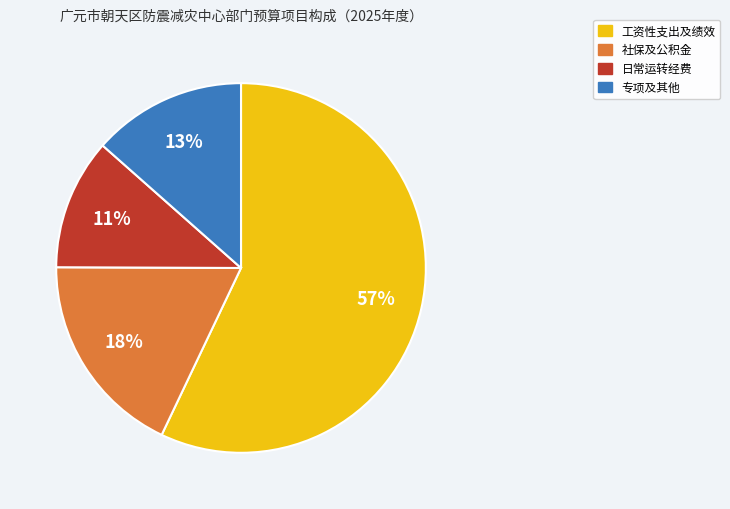

How many segments does this pie chart have?

4